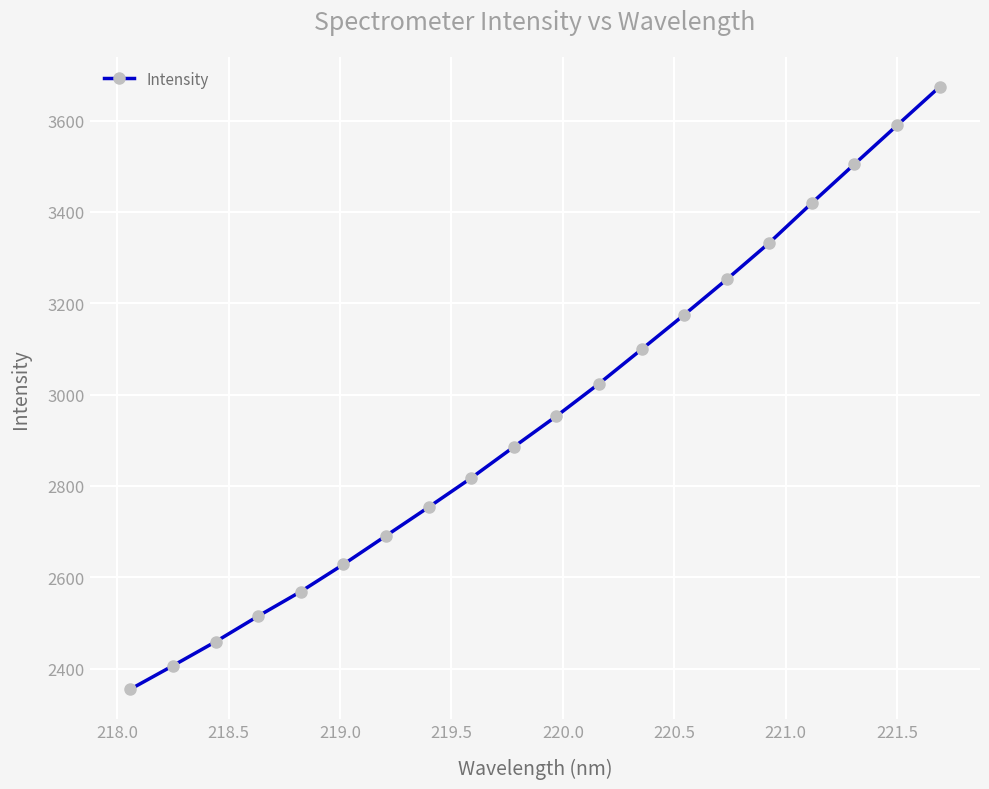

What is the minimum value shown in the chart?

2354.7